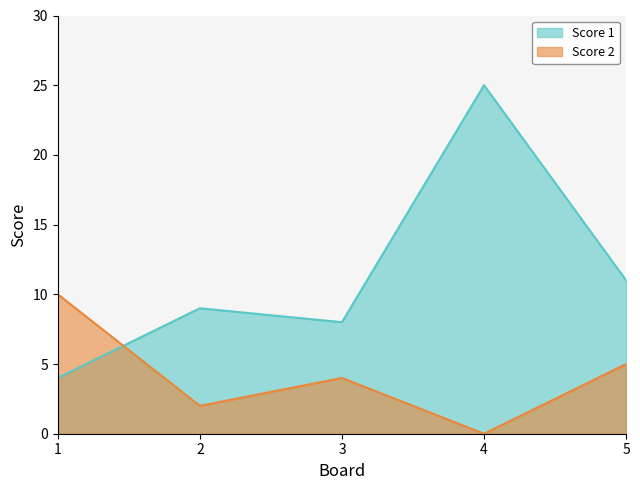

What is the minimum value for Score 1?

4